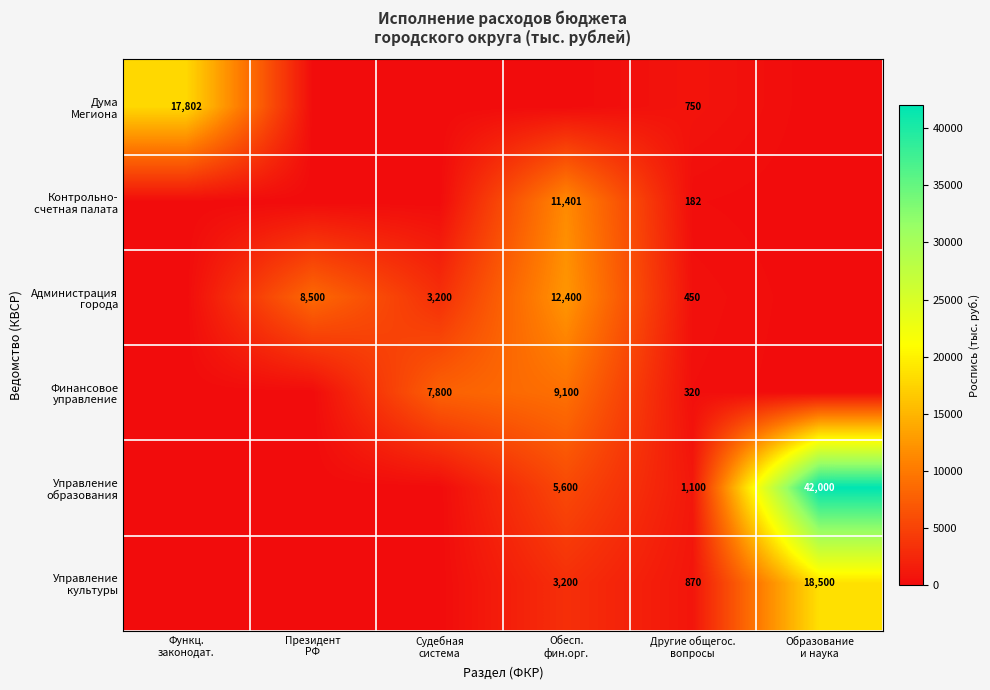

What is the difference between the maximum and minimum values in the Управление образования series?

42000.0